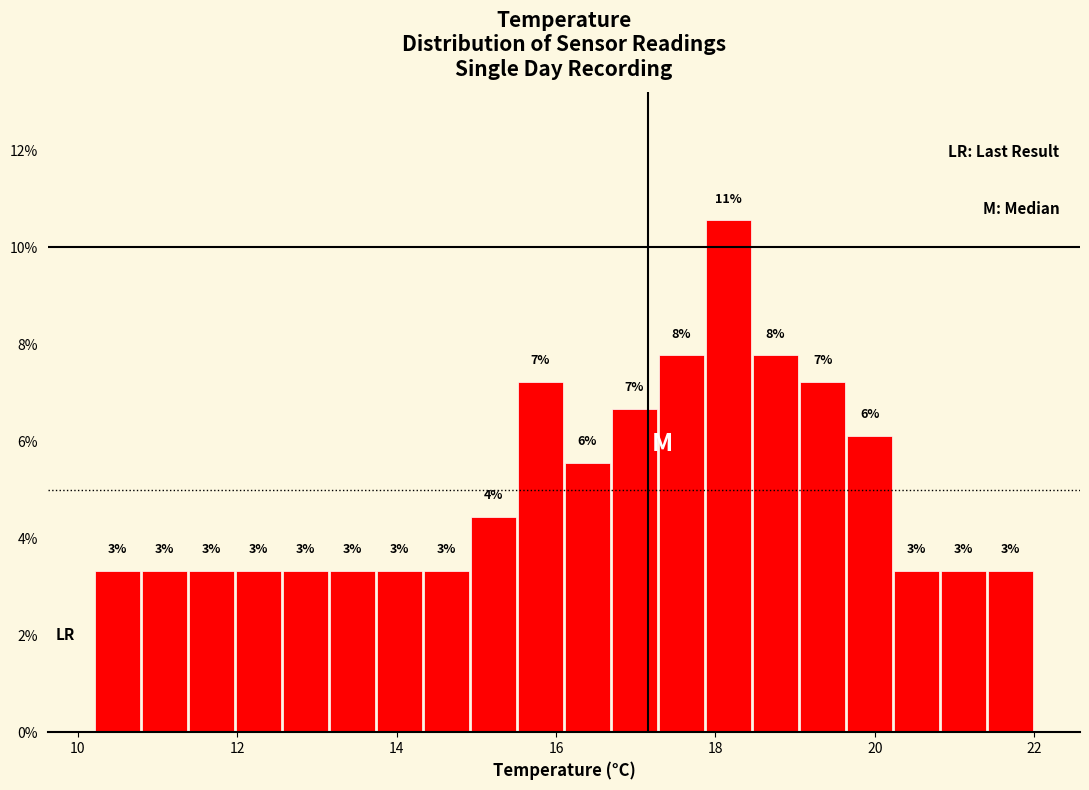

Read against the x-axis, roughly where is the centre of the tallest bar?

18.2